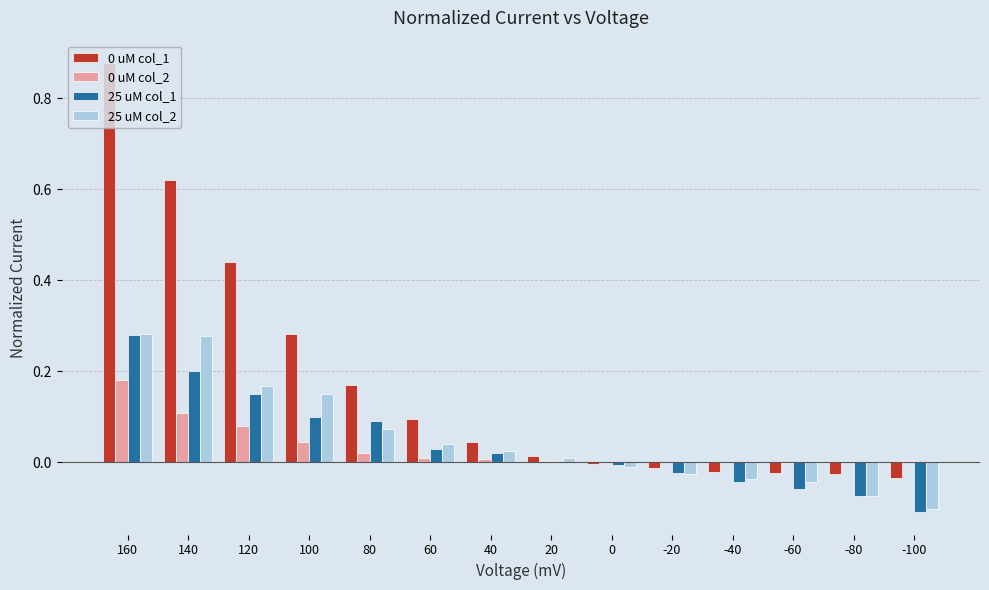

The 0 uM col_2 series shows 0.0 at -40. True or false?

True